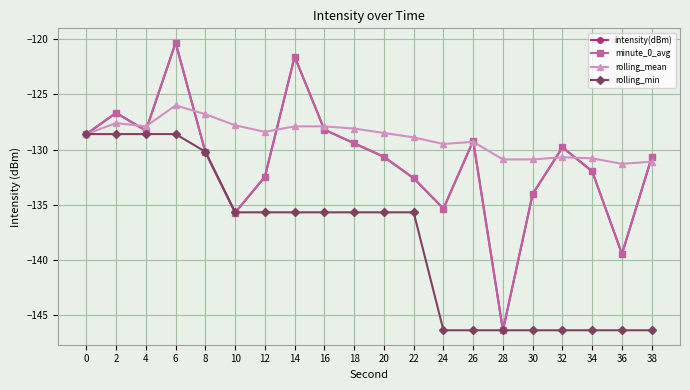

What is the total value across all series at 34?

-541.2